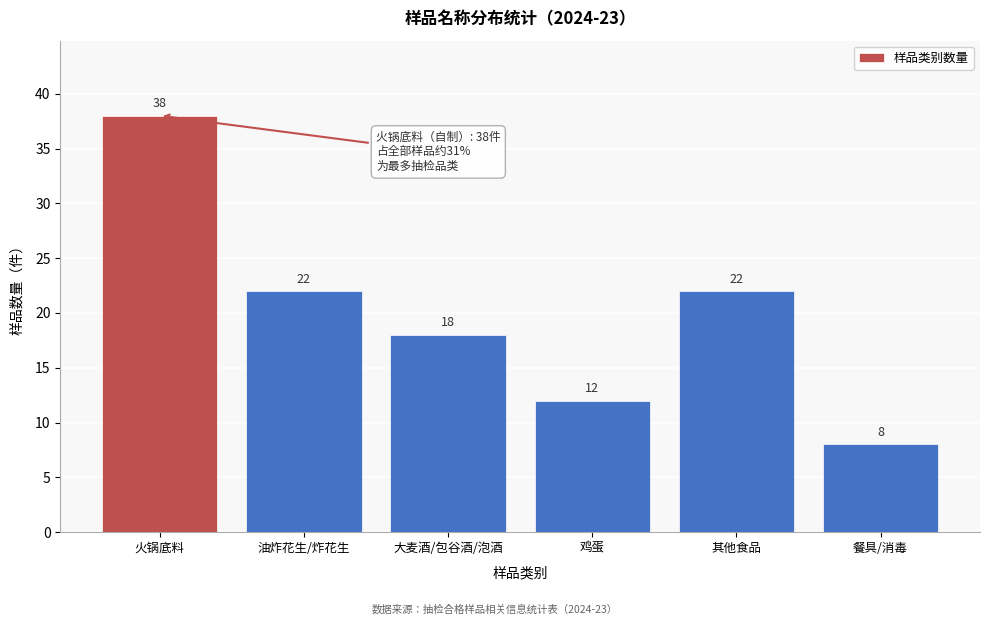

Reading right to left, extract all data points from this chart.

餐具/消毒=8	其他食品=22	鸡蛋=12	大麦酒/包谷酒/泡酒=18	油炸花生/炸花生=22	火锅底料=38